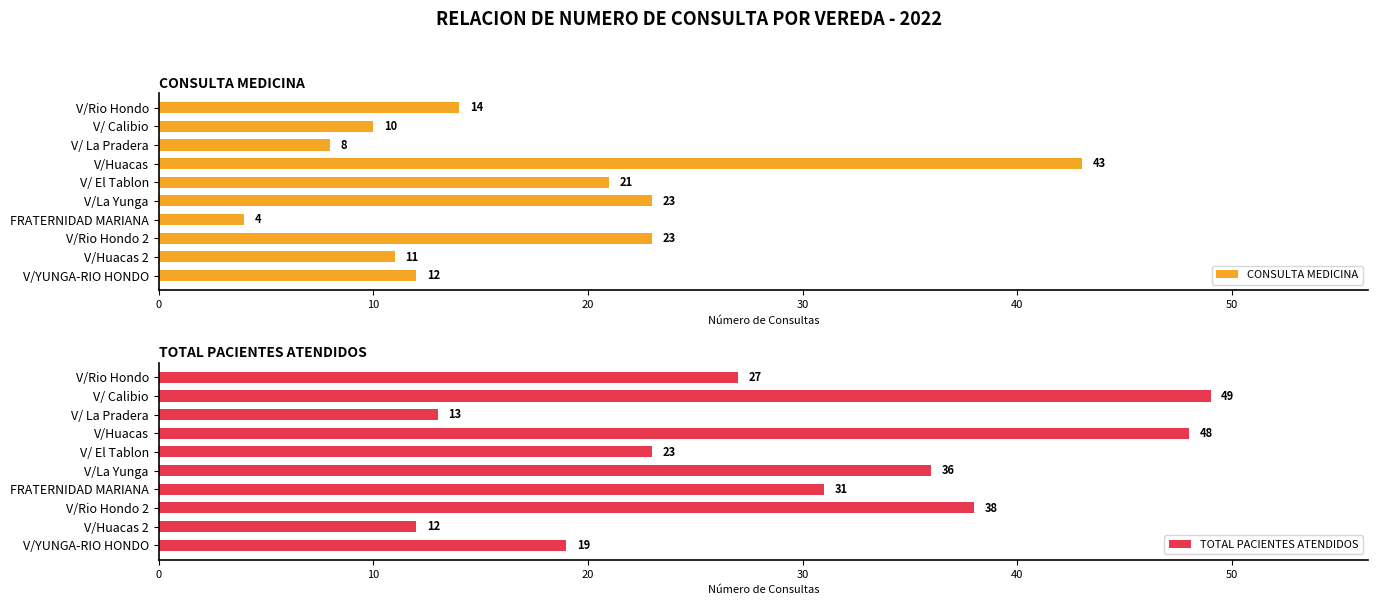

What is the difference between the CONSULTA MEDICINA values at V/Rio Hondo and V/La Yunga?

9